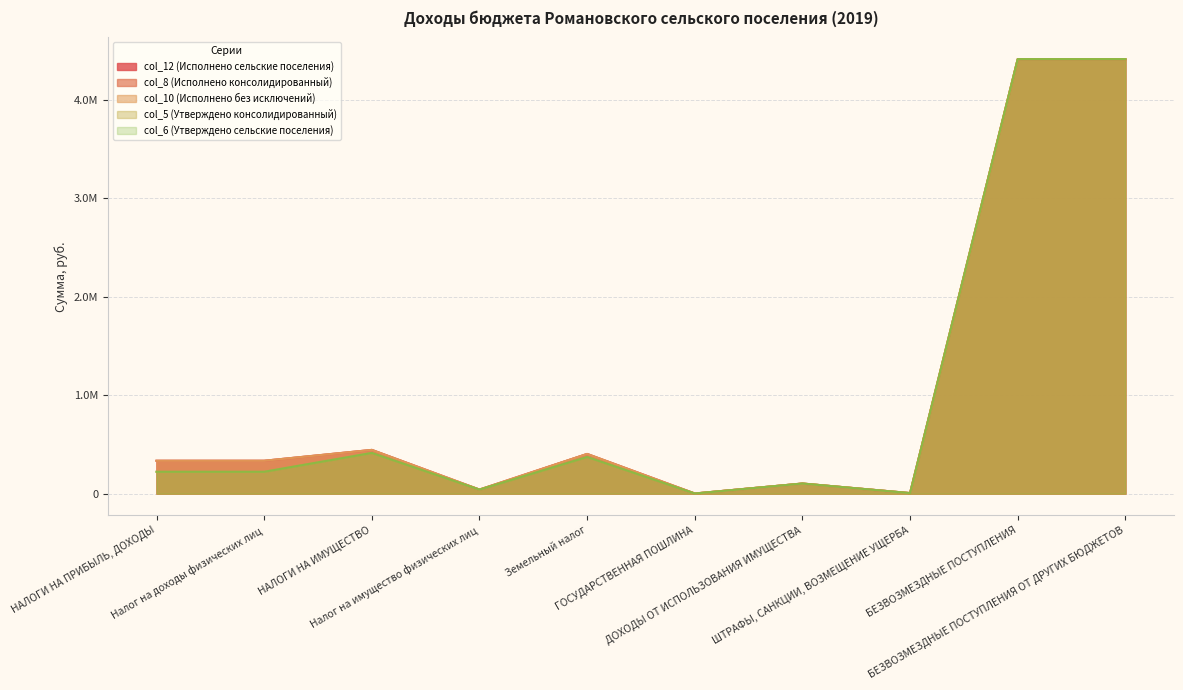

Rank the series by their maximum value, from highest to lowest.

col_12 (Исполнено сельские поселения), col_8 (Исполнено консолидированный), col_10 (Исполнено без исключений), col_5 (Утверждено консолидированный), col_6 (Утверждено сельские поселения)